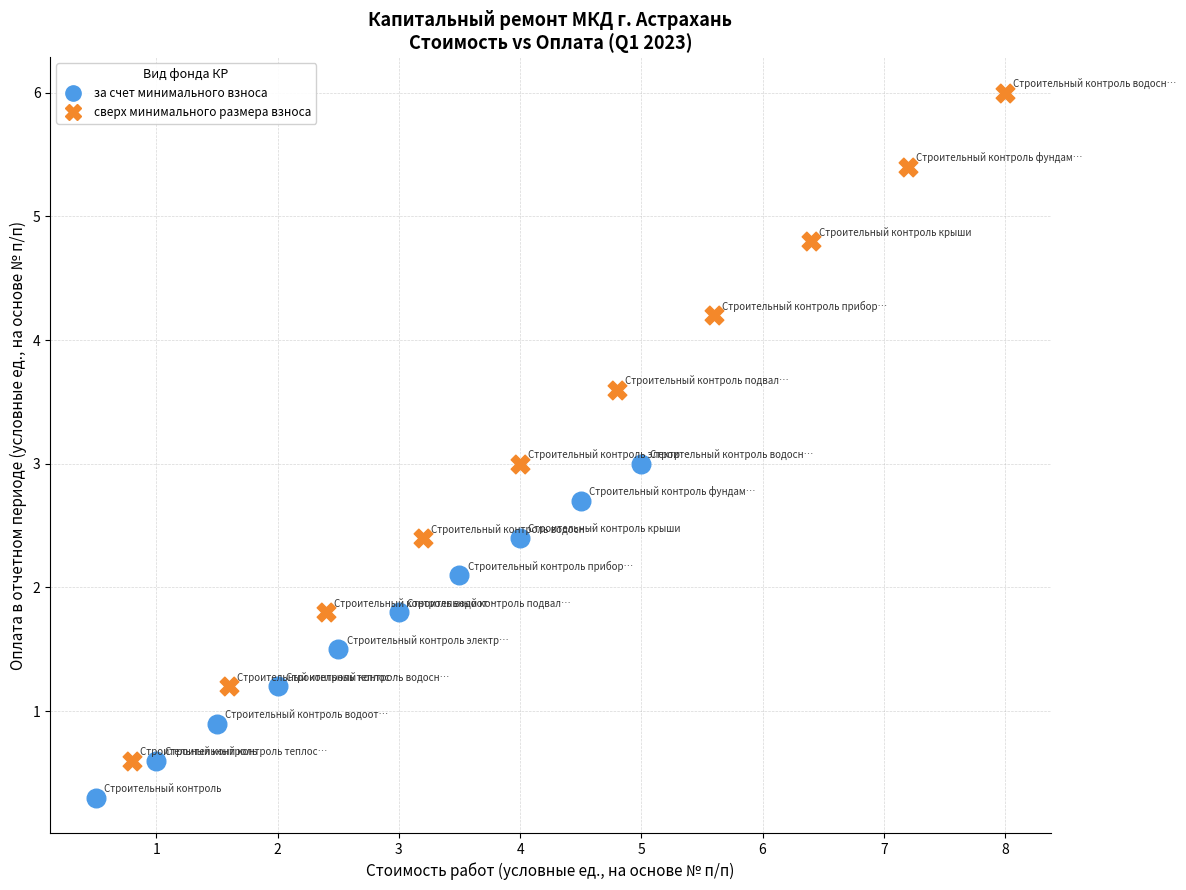

Which series has the largest Y range (max minus min)?

сверх минимального размера взноса